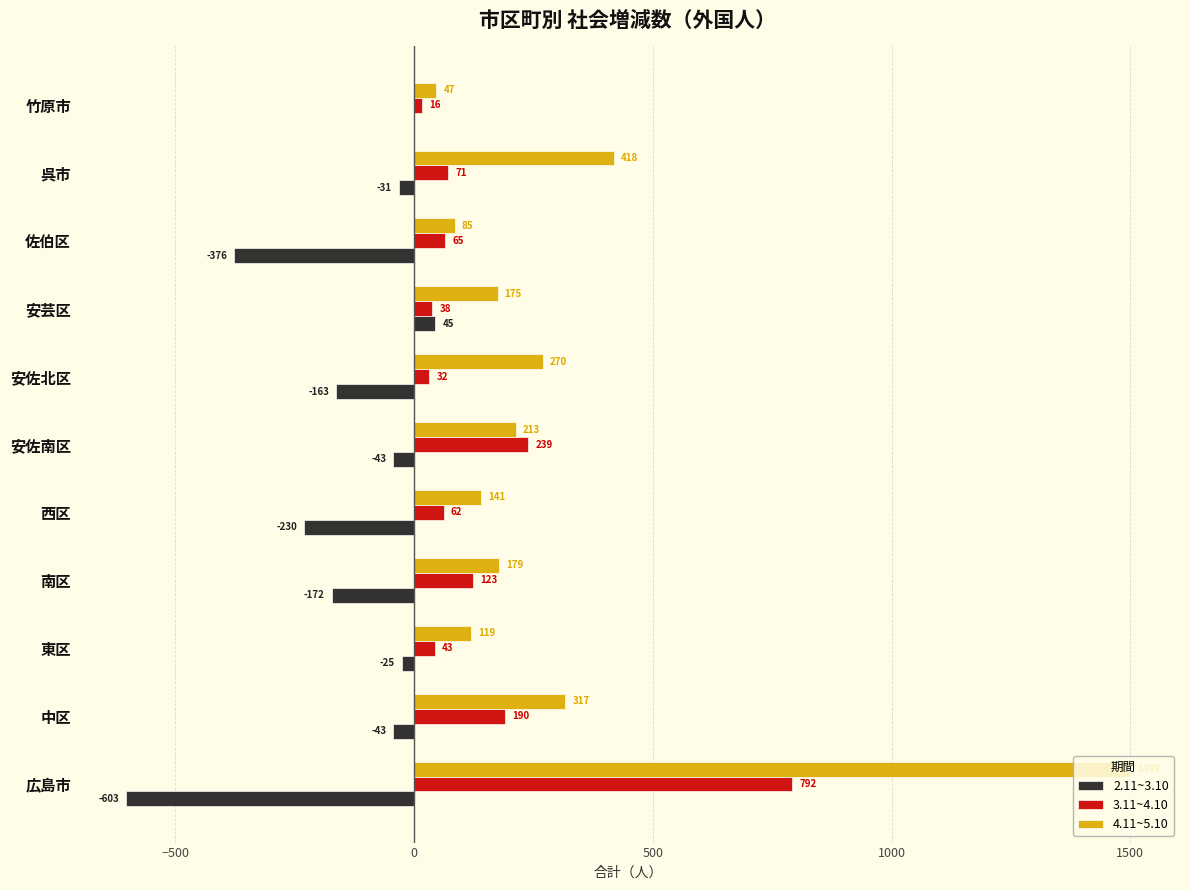

At which label does 3.11~4.10 reach its peak?

広島市